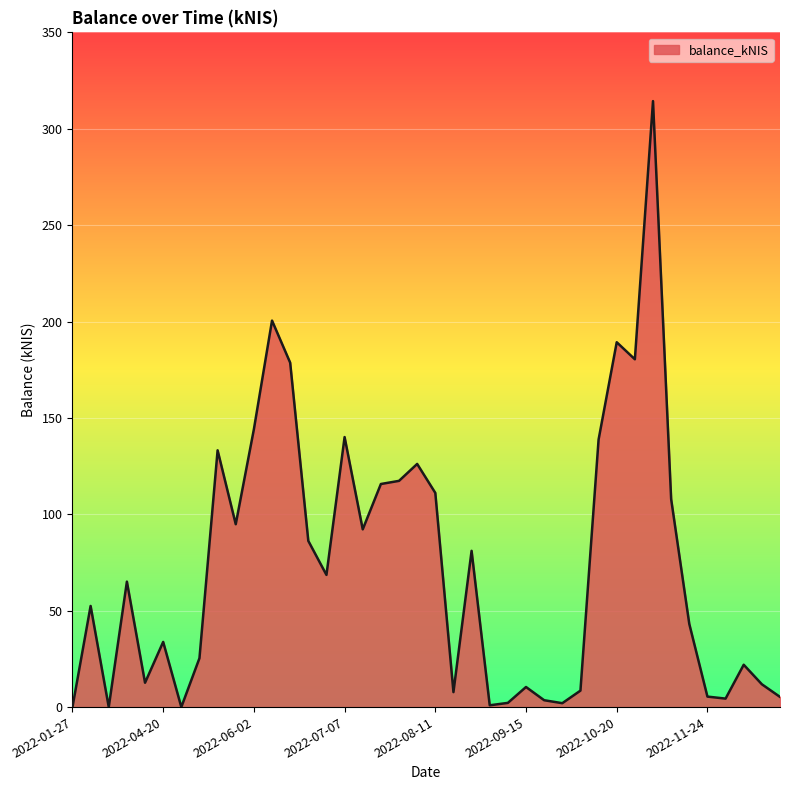

What is the difference between the maximum and minimum values?

314.3